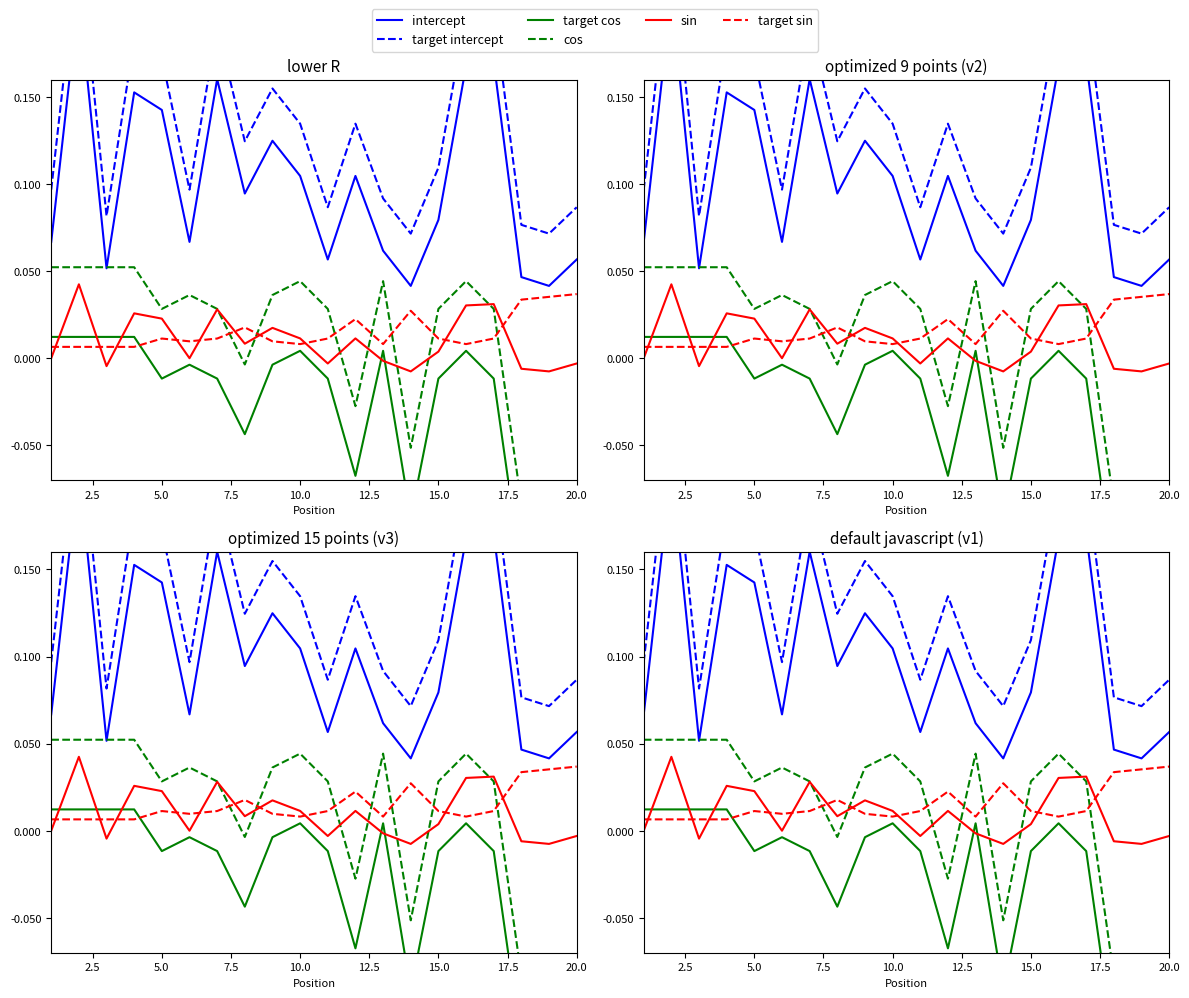

The value of target cos at 0.0 is 0.0. True or false?

False